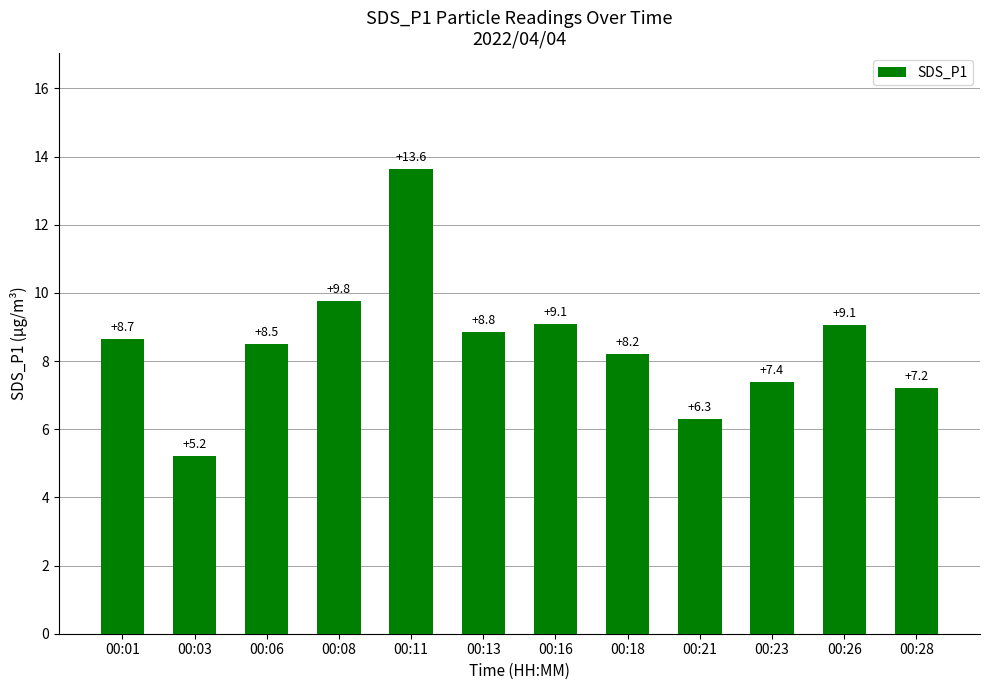

Which has a higher value, 00:01 or 00:23?

00:01